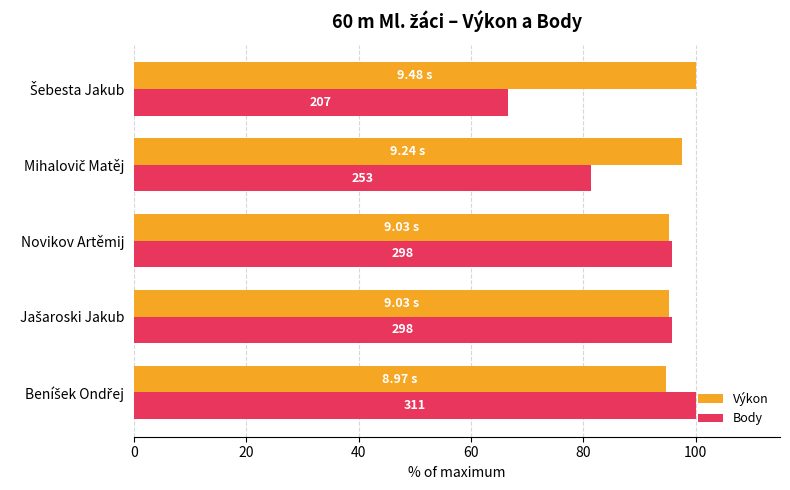

What are all the series names shown in the legend?

Výkon, Body